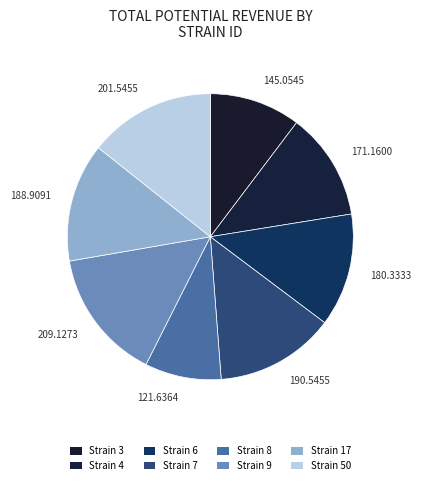

Does 121.6364 represent more than half of the total?

No